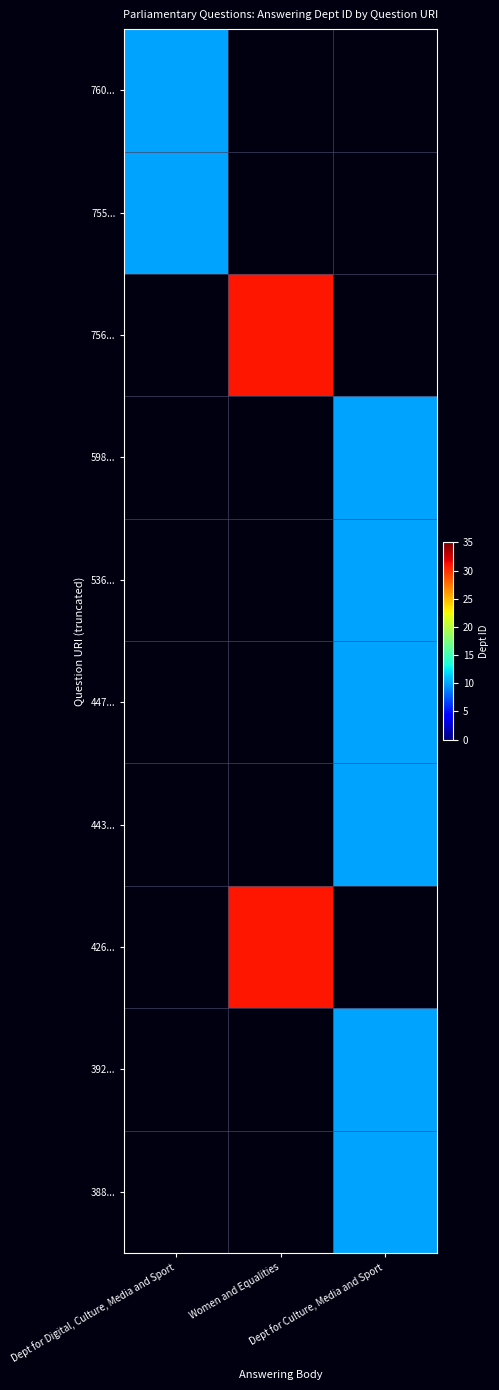

At Dept for Culture, Media and Sport, list the series in order from smallest to largest.

760..., 755..., 756..., 598..., 536..., 447..., 443..., 426..., 392..., 388...